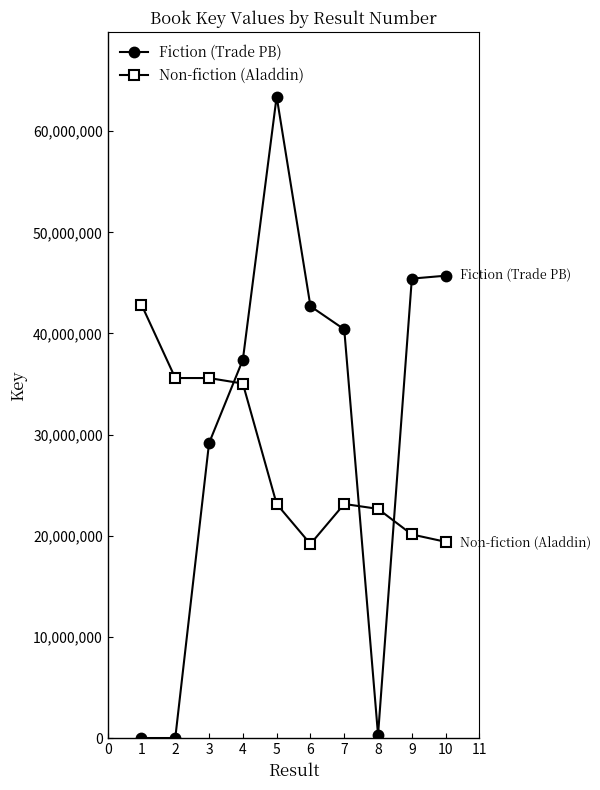

Rank the series at 1 from highest to lowest value.

Non-fiction (Aladdin), Fiction (Trade PB)